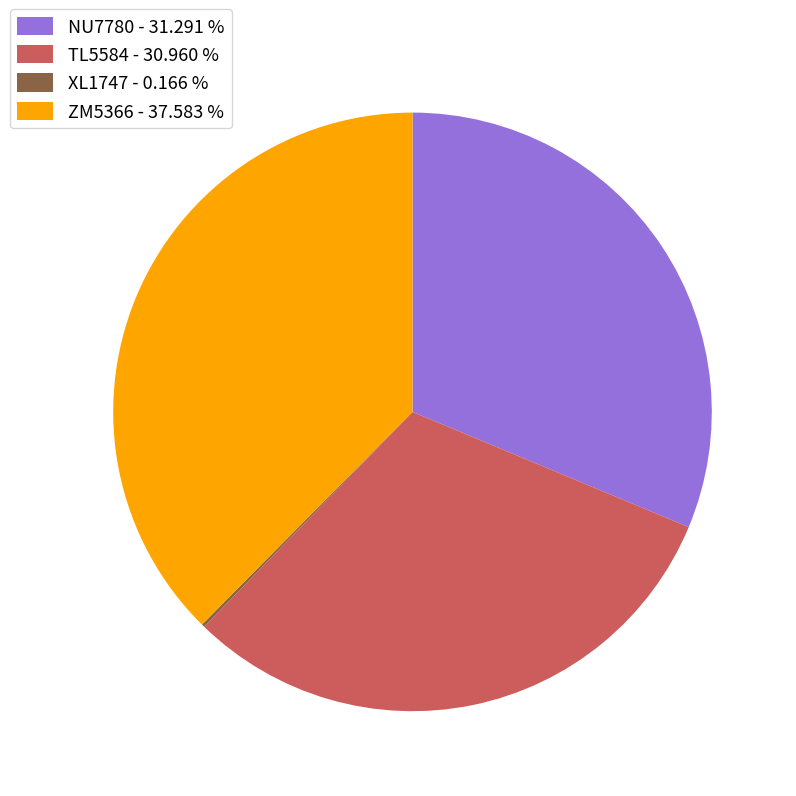

Is there any slice that represents more than half of the pie?

No